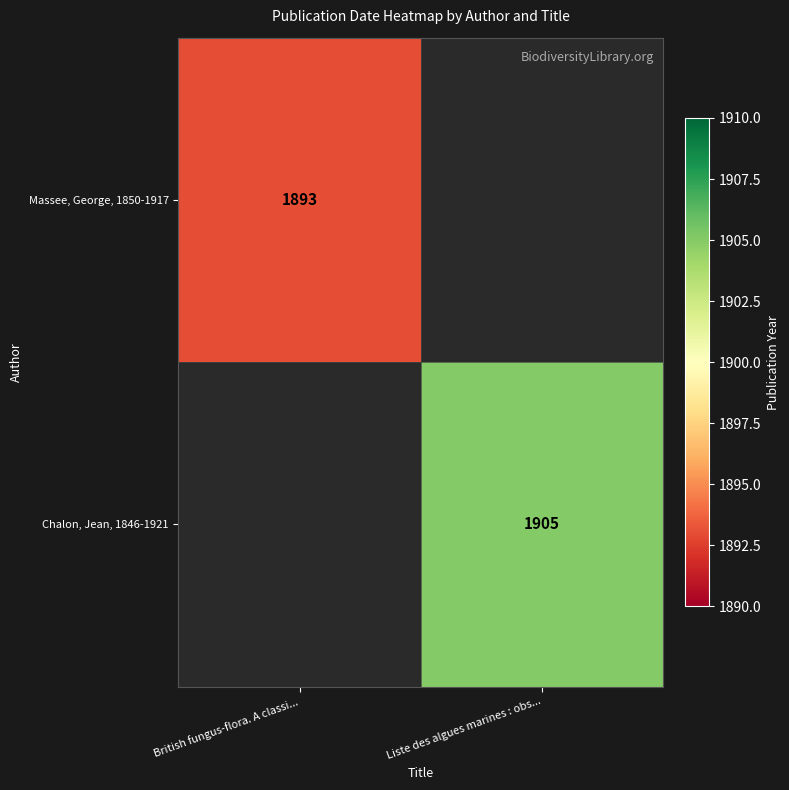

Which series has the largest range (max minus min)?

Massee, George, 1850-1917